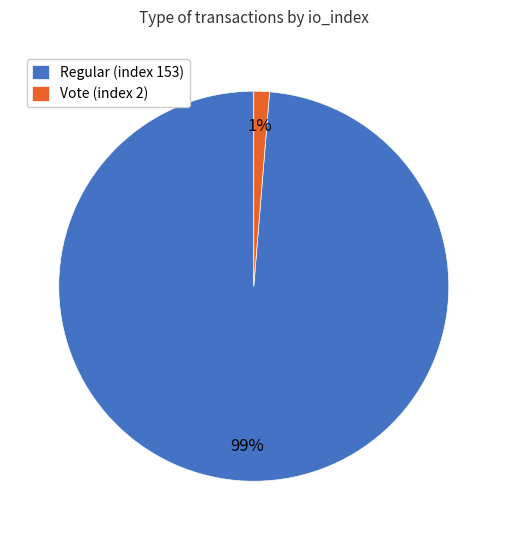

Which has a higher value, Vote (index 2) or Regular (index 153)?

Regular (index 153)